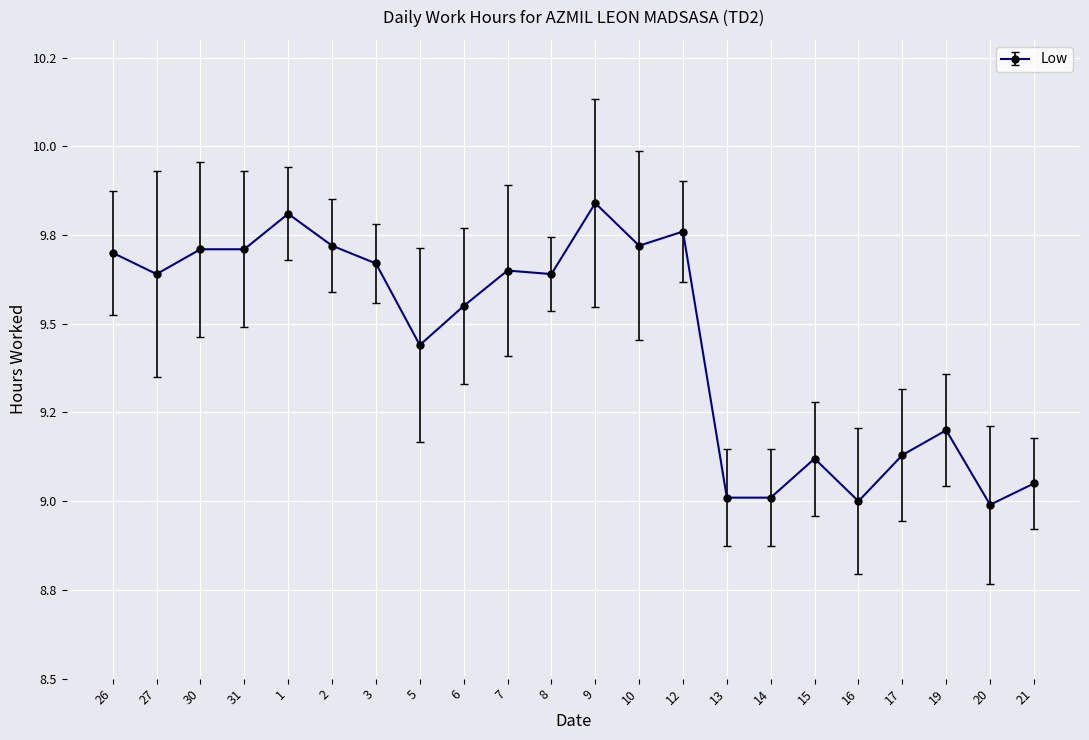

Does the chart have visible grid lines?

Yes